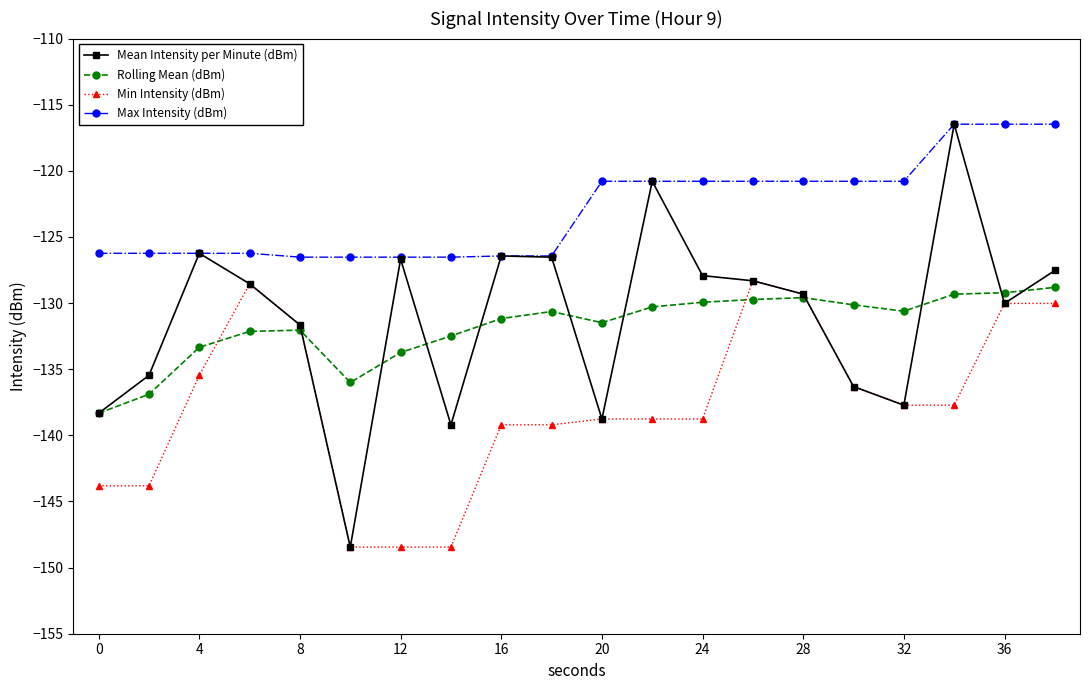

Which series has the largest range (max minus min)?

Mean Intensity per Minute (dBm)